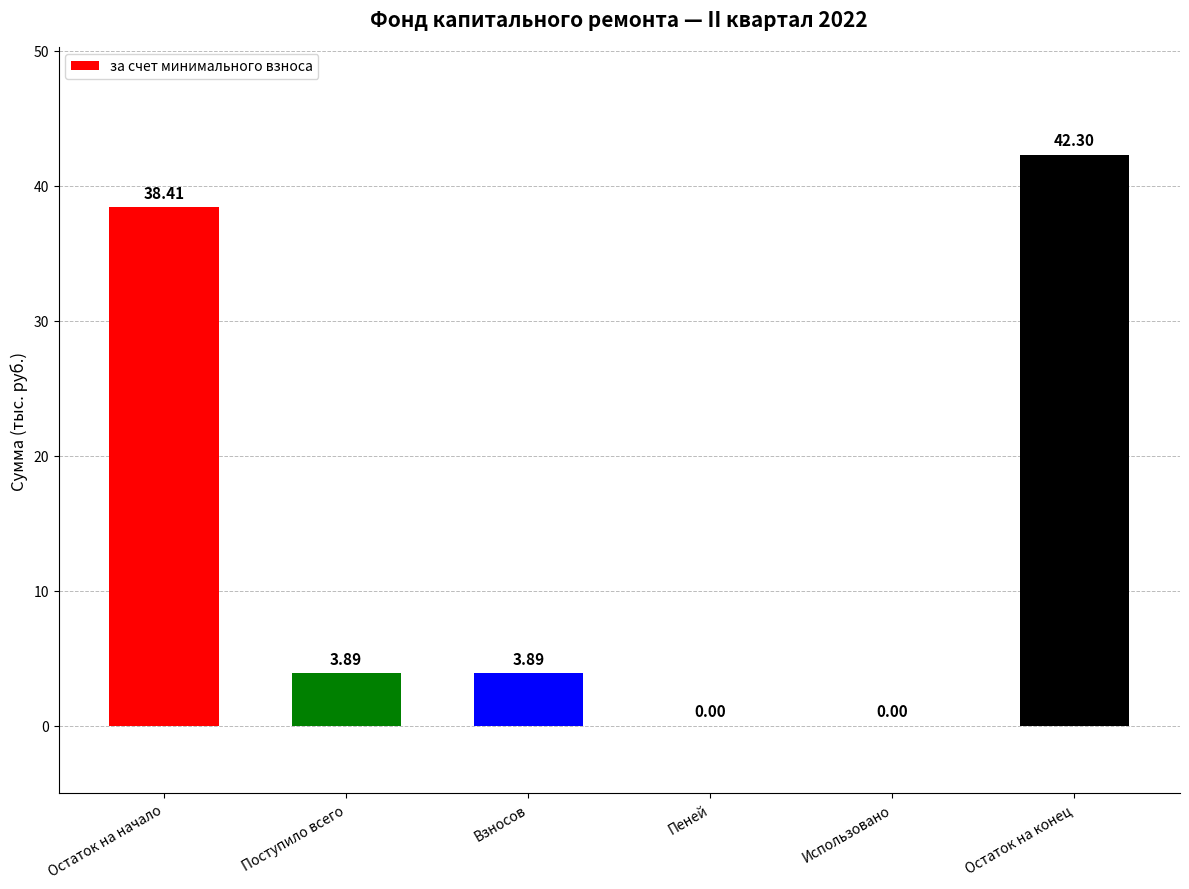

What is the sum of all values?

88.5